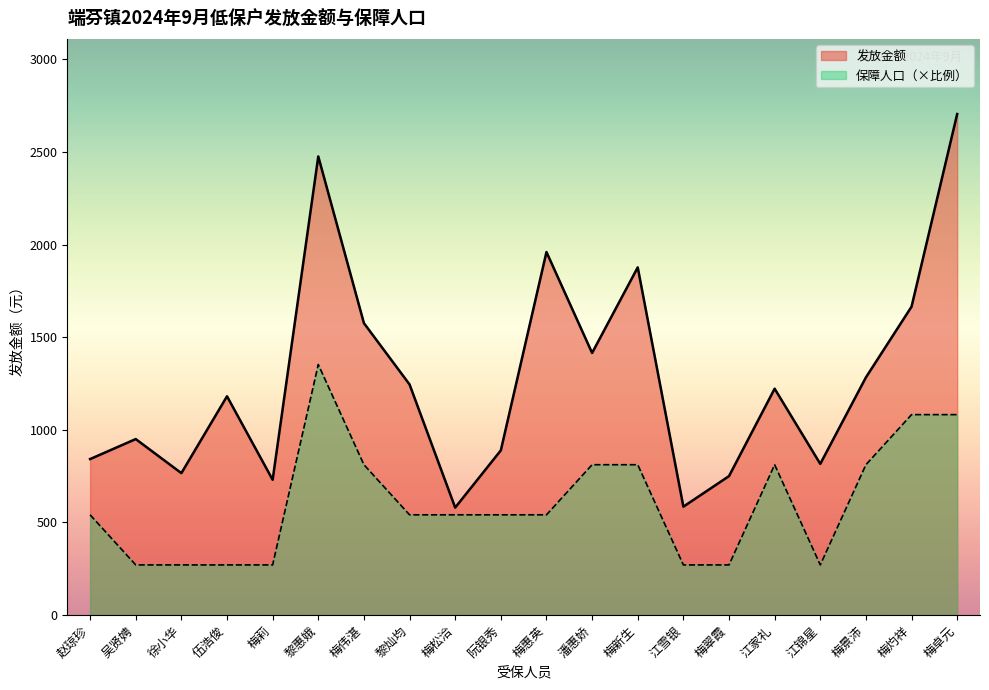

How many series are shown in this chart?

2